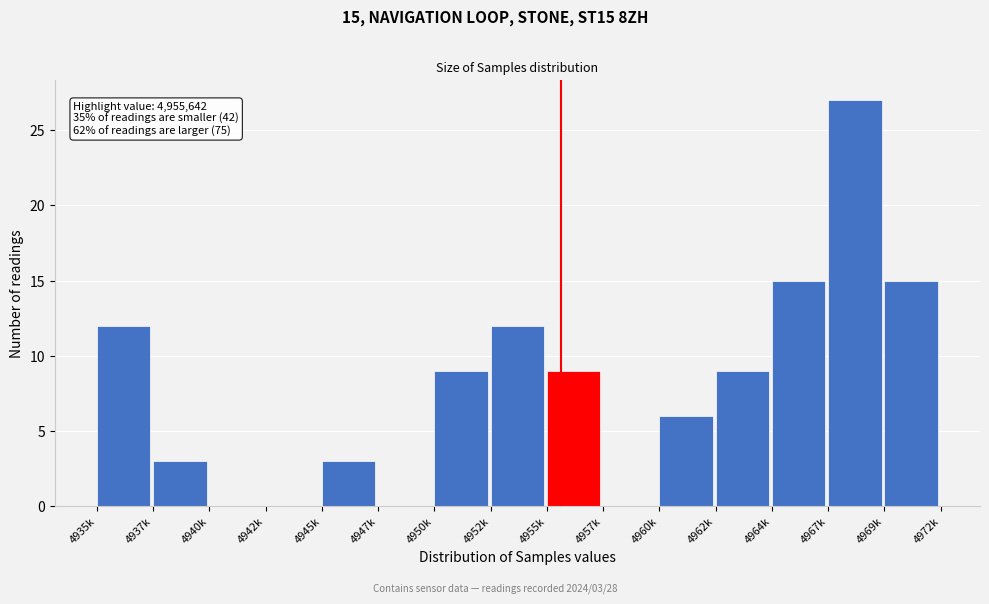

Reading left to right, transcribe all the data shown in this chart.

4935k=12	4937k=3	4940k=0	4942k=0	4945k=3	4947k=0	4950k=9	4952k=12	4955k=9	4957k=0	4960k=6	4962k=9	4964k=15	4967k=27	4969k=15